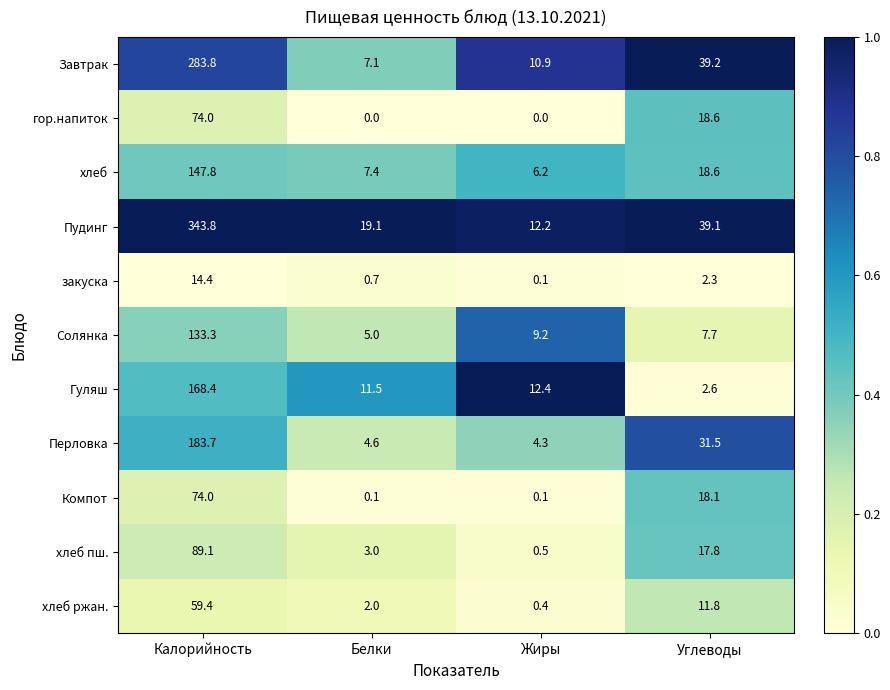

What is the spread (max minus min) of values at Жиры?

12.4